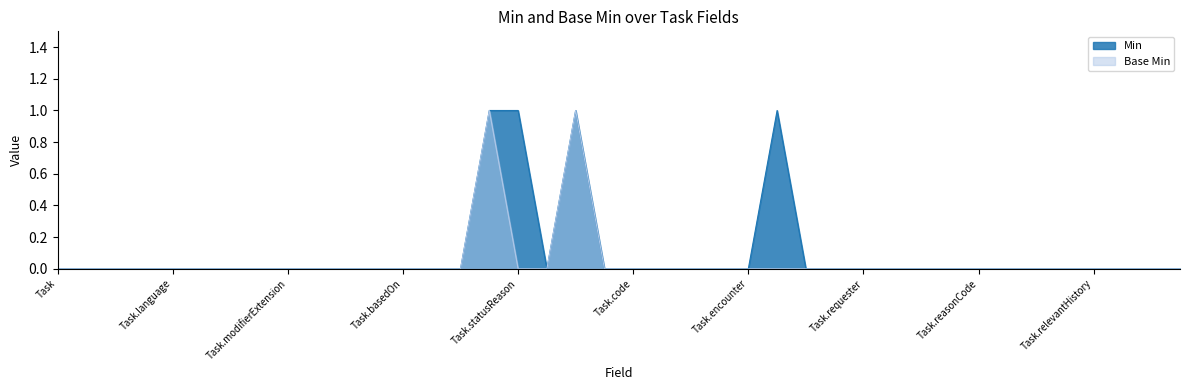

How many values in the Min series exceed 0?

4